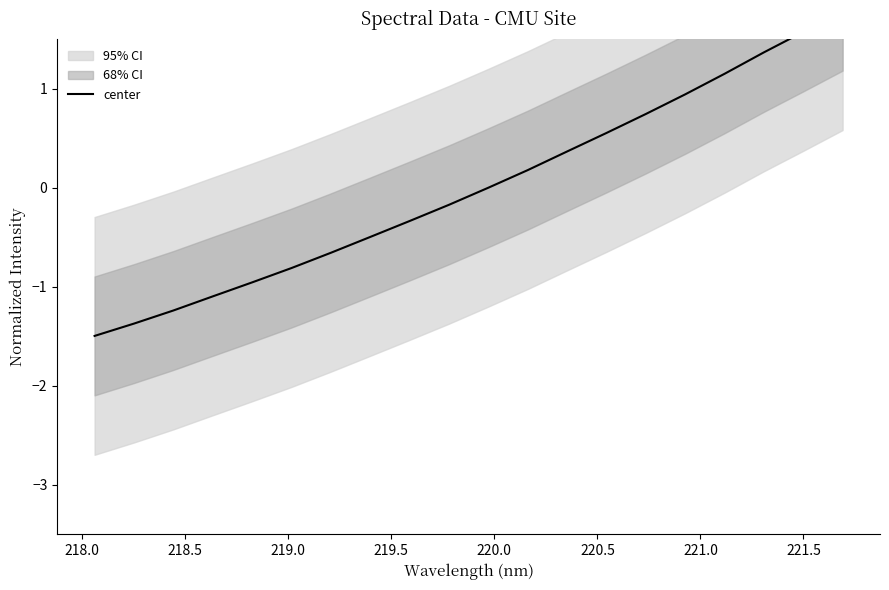

Reading left to right, transcribe all the data shown in this chart.

-1.5	-1.4	-1.2	-1.1	-1.0	-0.8	-0.7	-0.5	-0.3	-0.2	-0.0	0.2	0.4	0.6	0.7	0.9	1.1	1.4	1.6	1.8